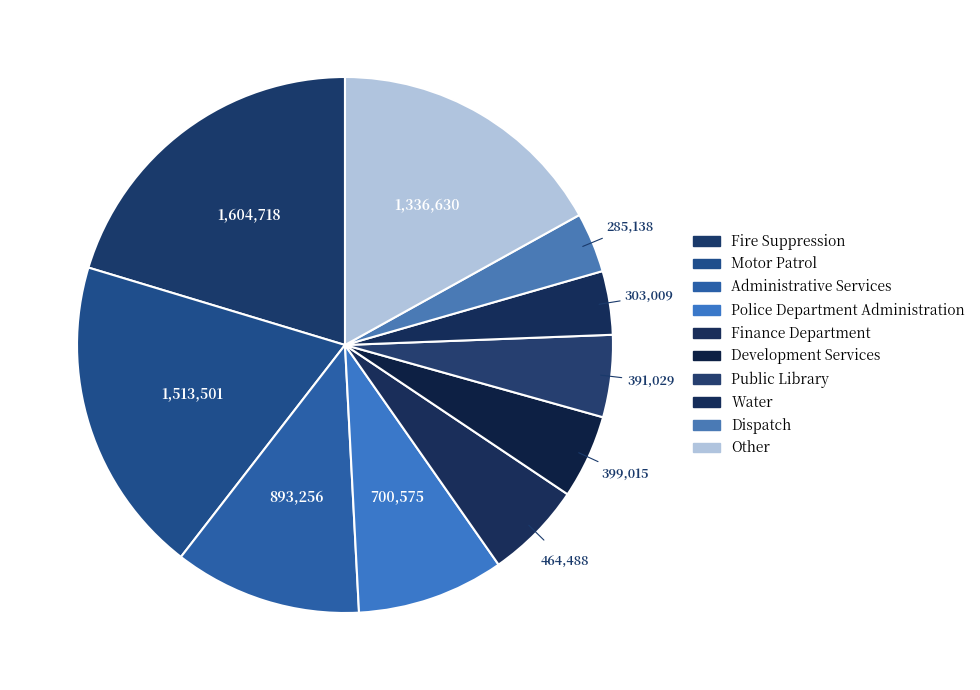

Which category has the smallest portion of the pie?

Dispatch